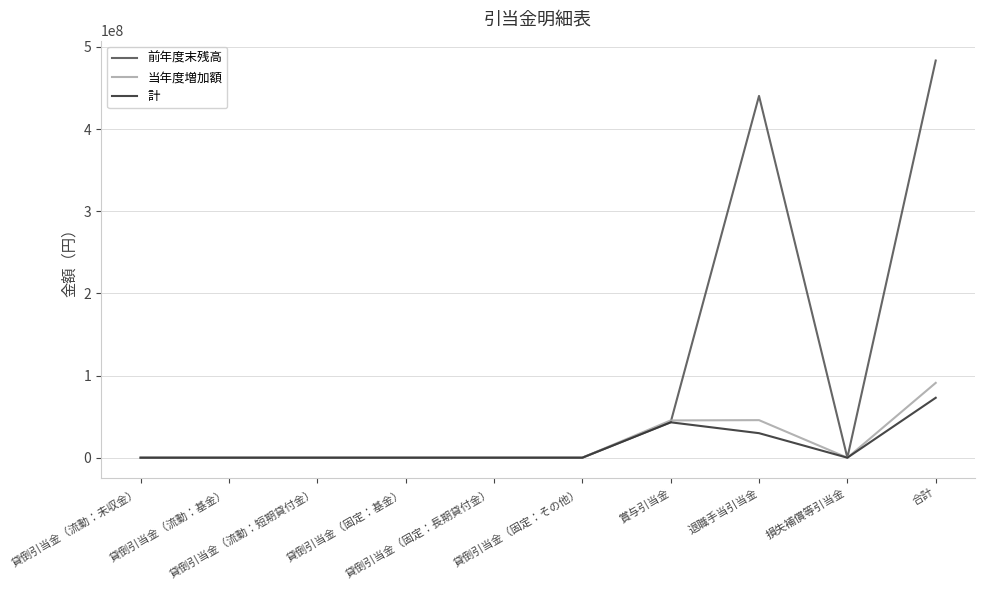

True or false: 当年度増加額 has a value of 45371469 at 賞与引当金.

True